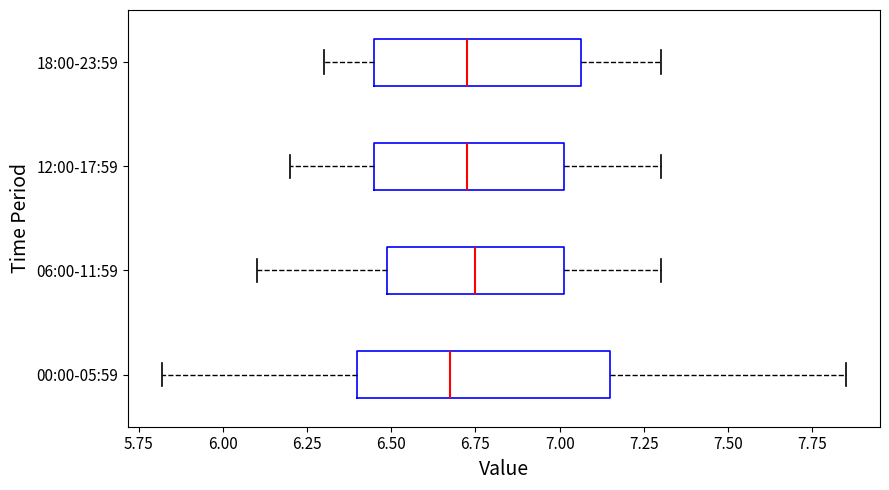

Where does the right whisker of the box for 06:00-11:59 end on the x-axis? The values are not printed on the chart, so give them approximately, as read against the axis.

7.30